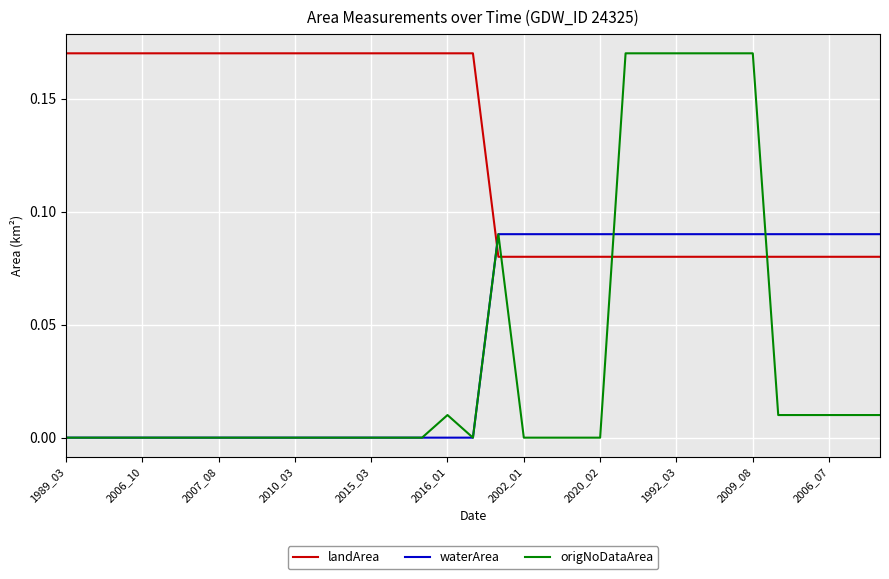

Which series has the largest total across all categories?

landArea